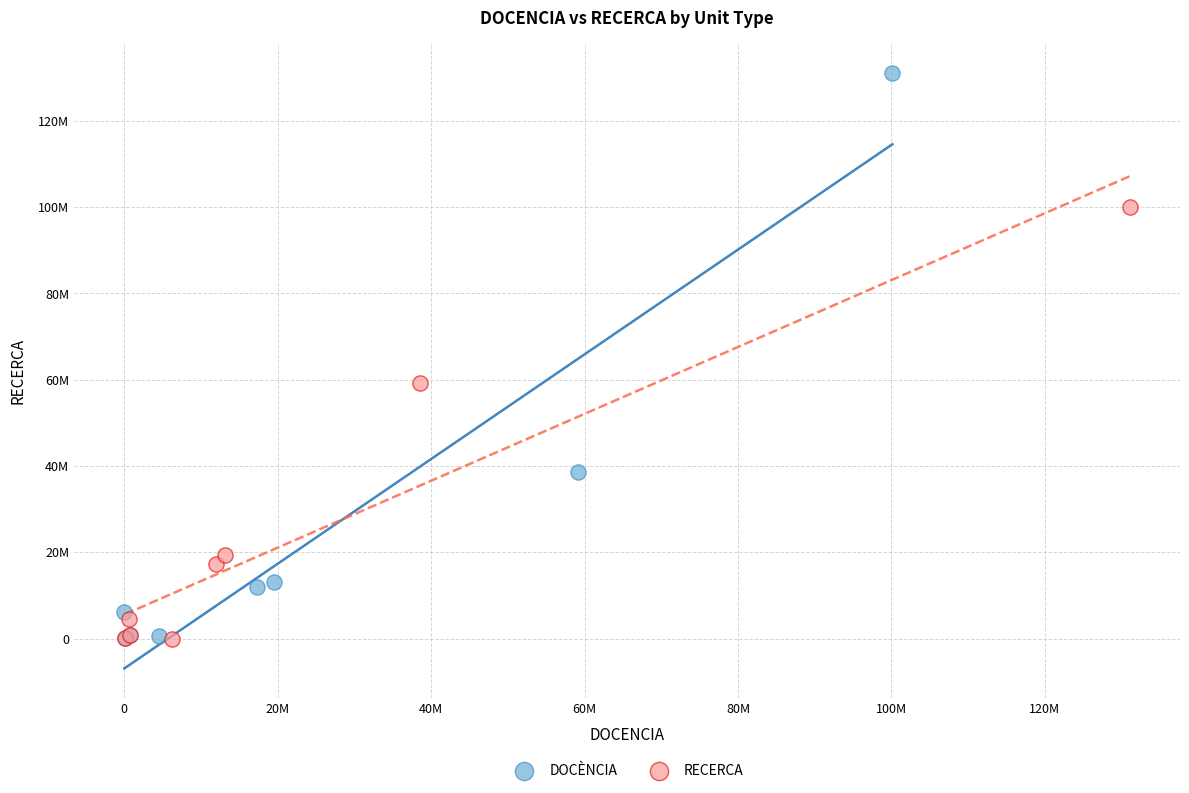

Which series has the largest Y range (max minus min)?

DOCÈNCIA